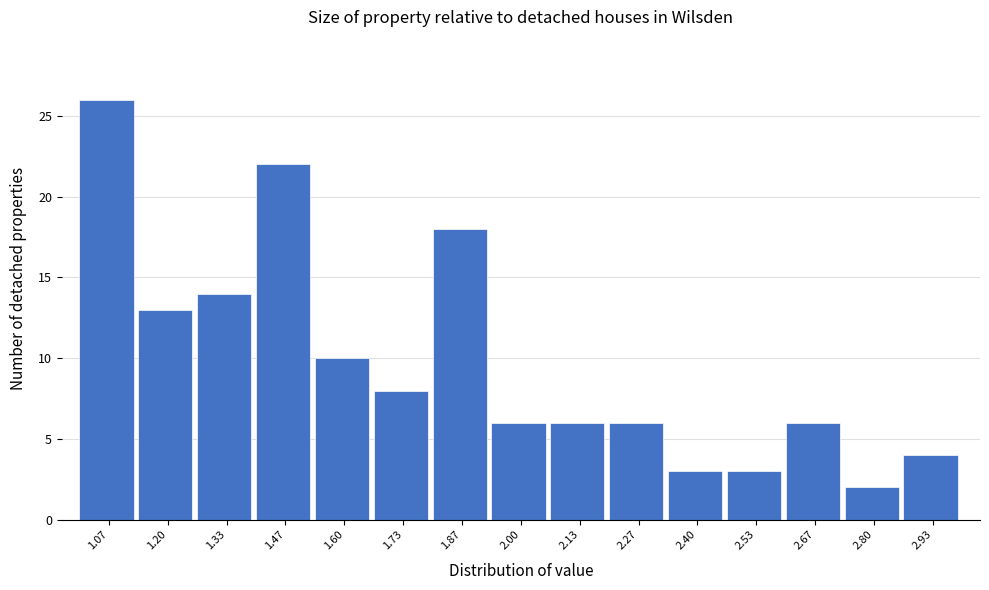

Reading left to right, transcribe this chart: for each bar, give the range it covers on the x-axis and its height. Neither the bar edges nor the heights are printed on the chart, so give them approximately, as read against the axes.

1.00 to 1.14: 26
1.14 to 1.26: 13
1.26 to 1.40: 14
1.40 to 1.54: 22
1.54 to 1.66: 10
1.66 to 1.80: 8
1.80 to 1.94: 18
1.94 to 2.06: 6
2.06 to 2.20: 6
2.20 to 2.34: 6
2.34 to 2.46: 3
2.46 to 2.60: 3
2.60 to 2.74: 6
2.74 to 2.86: 2
2.86 to 3.00: 4